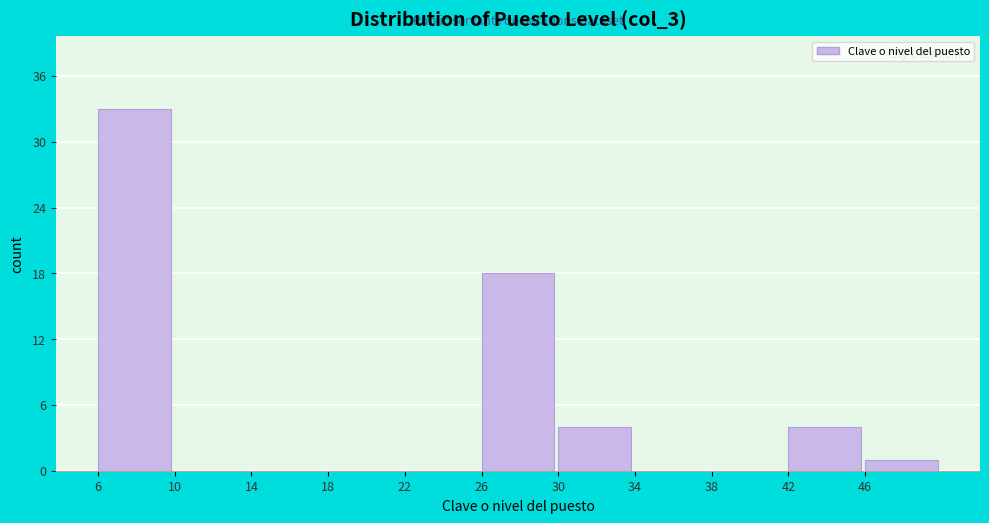

Reading left to right, extract all data points from this chart.

6=33	10=0	14=0	18=0	22=0	26=18	30=4	34=0	38=0	42=4	46=1